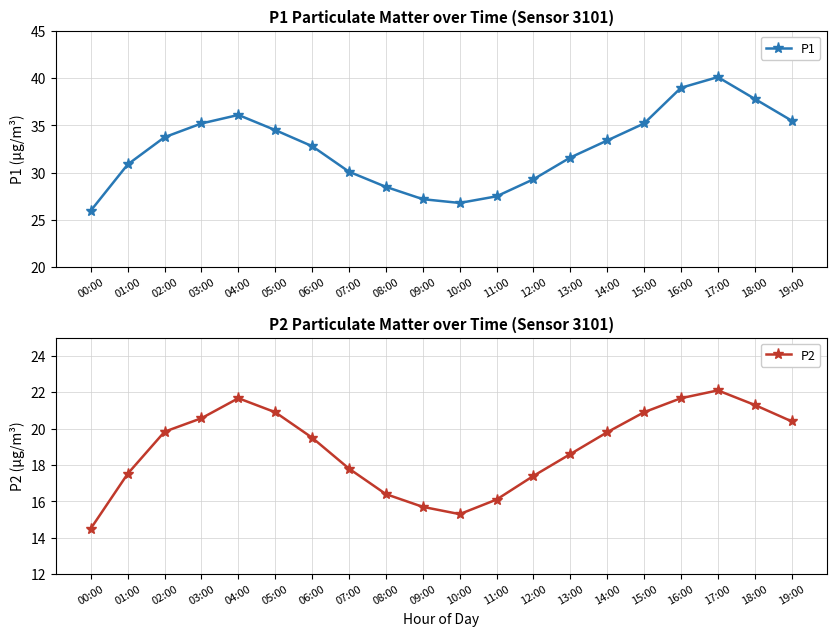

List the series in order of their peak value, lowest first.

P2, P1